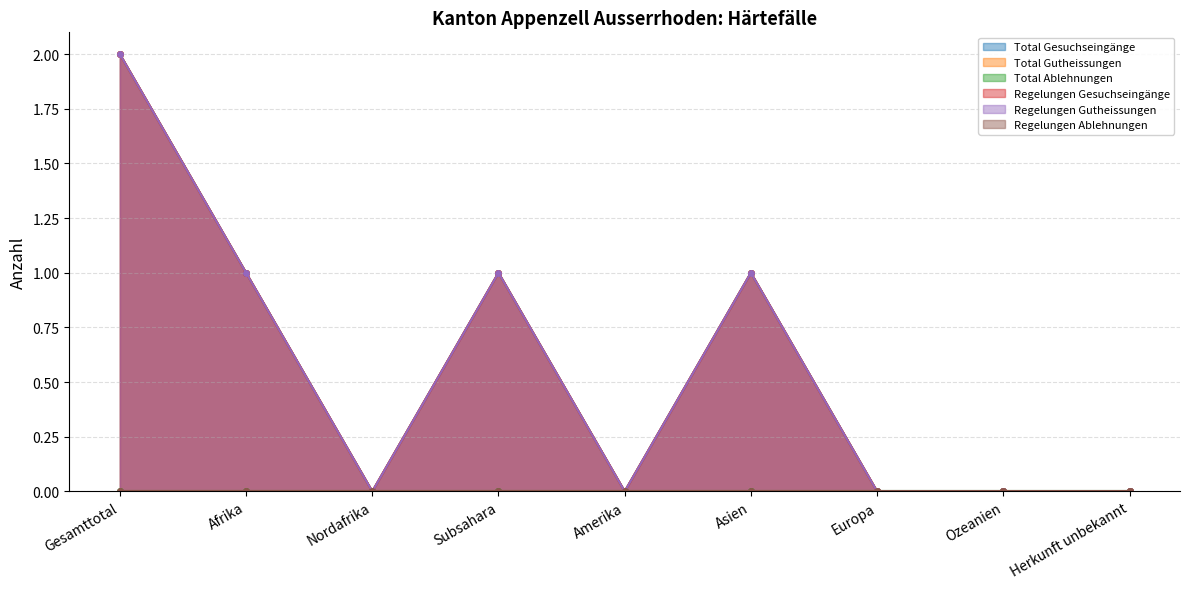

True or false: Regelungen Gesuchseingänge and Regelungen Gutheissungen cross at least once.

False